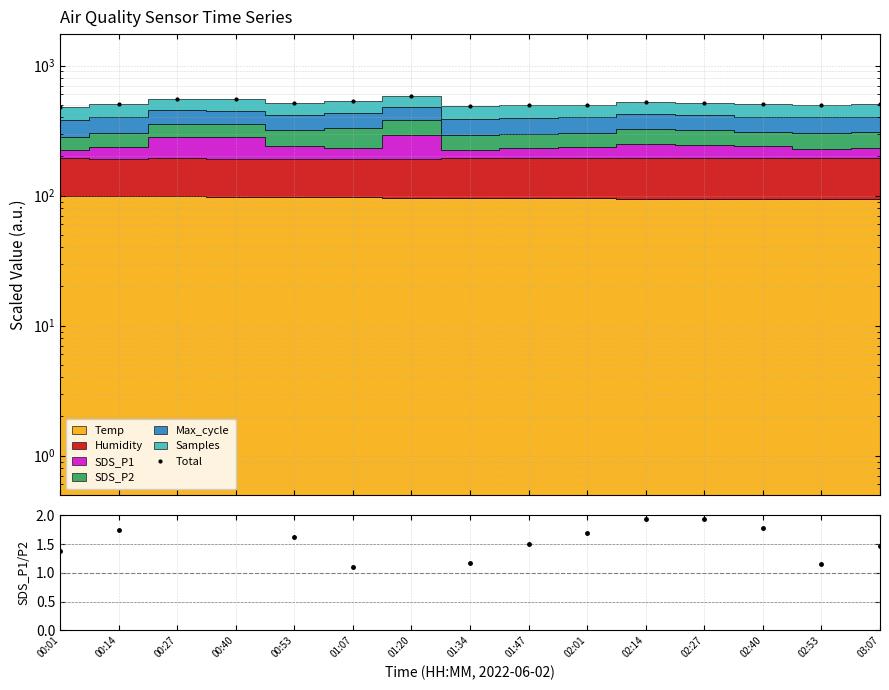

True or false: the data shows 807.3 at 01:47.

False